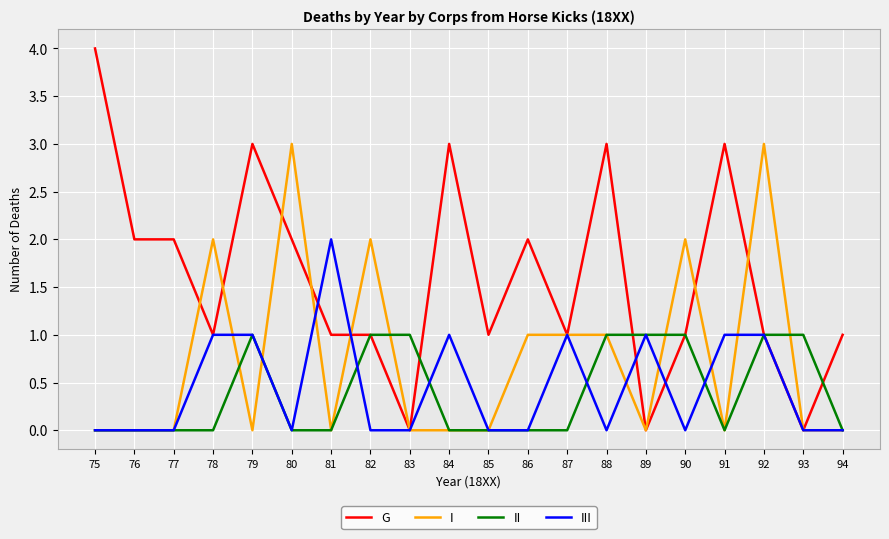

What is the difference between the maximum and second lowest values in the III series?

2